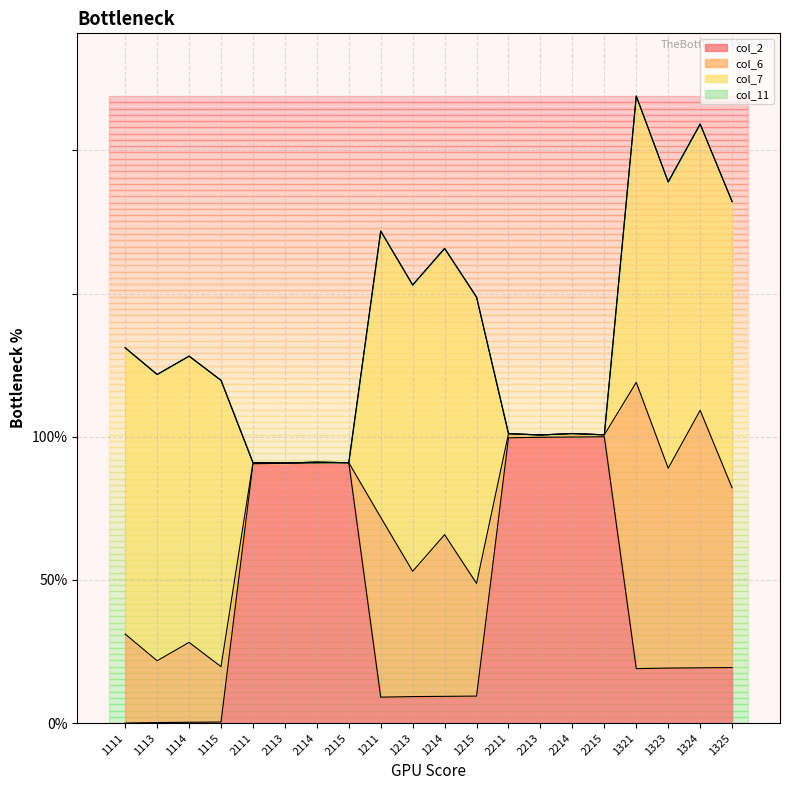

How many categories are shown in the chart?

20